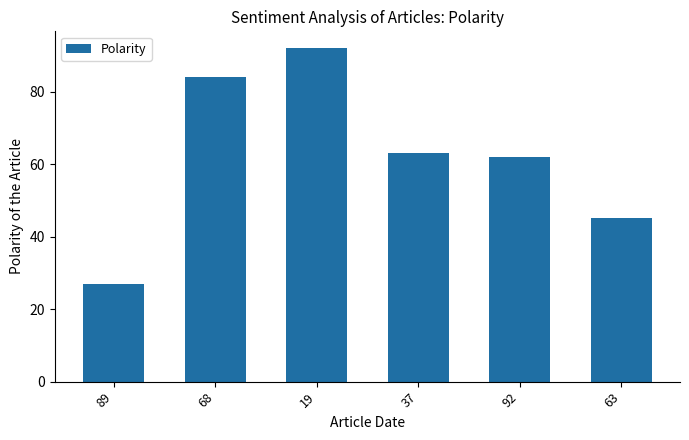

Rank the categories by value from lowest to highest.

89, 63, 92, 37, 68, 19